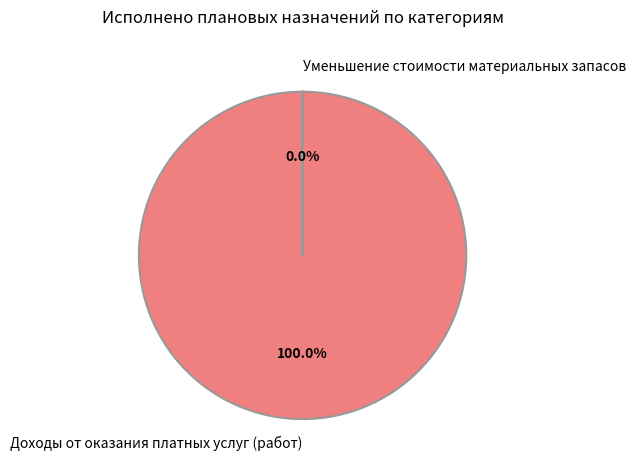

What is the largest slice in the pie chart?

Доходы от оказания платных услуг (работ)